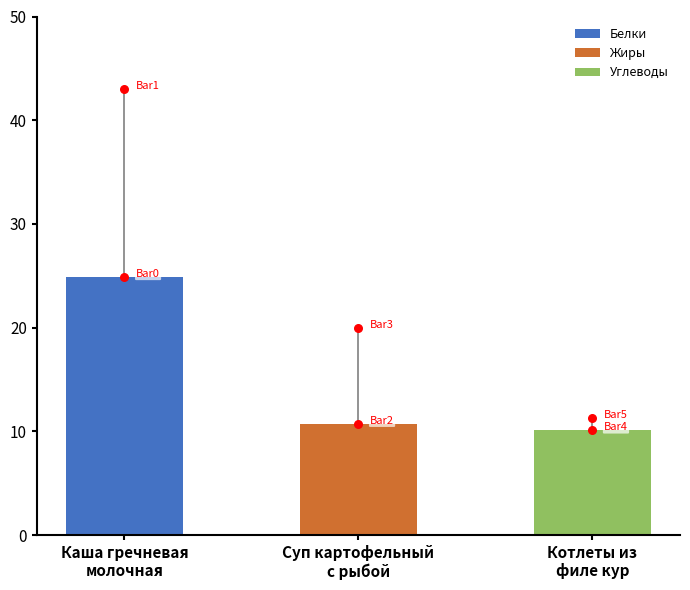

At which category is the sum across all series the highest?

Каша гречневая молочная